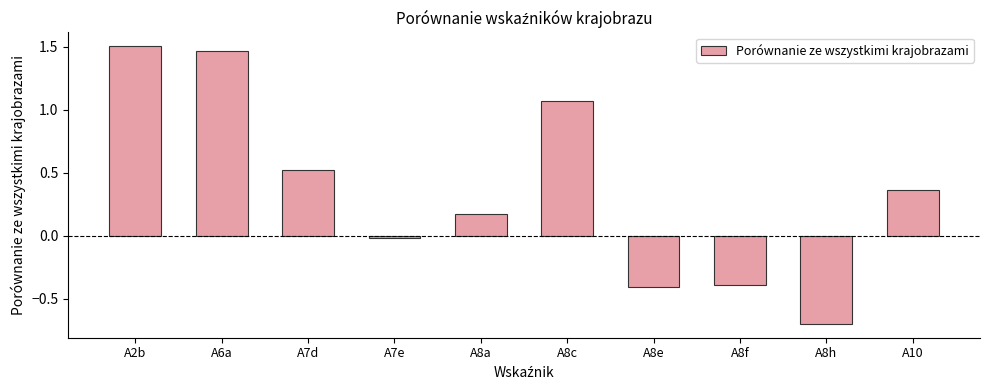

What value does the data have at A8e?

-0.4